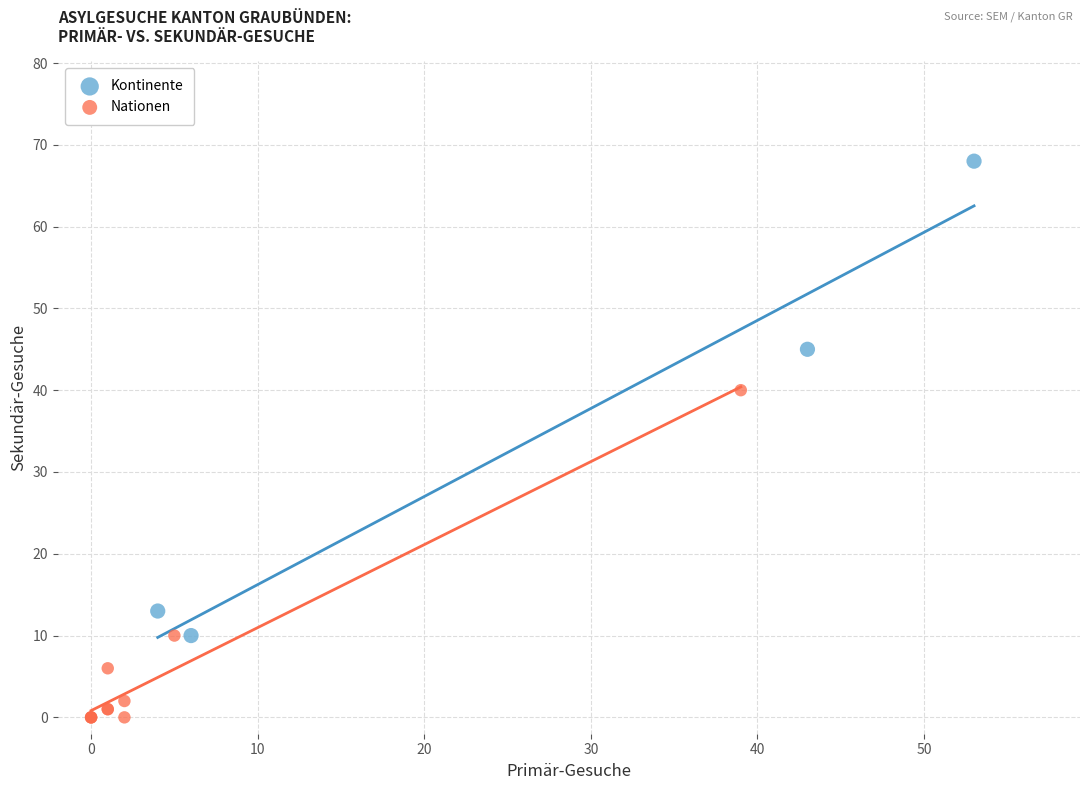

Which series has the widest spread of Y values?

Kontinente